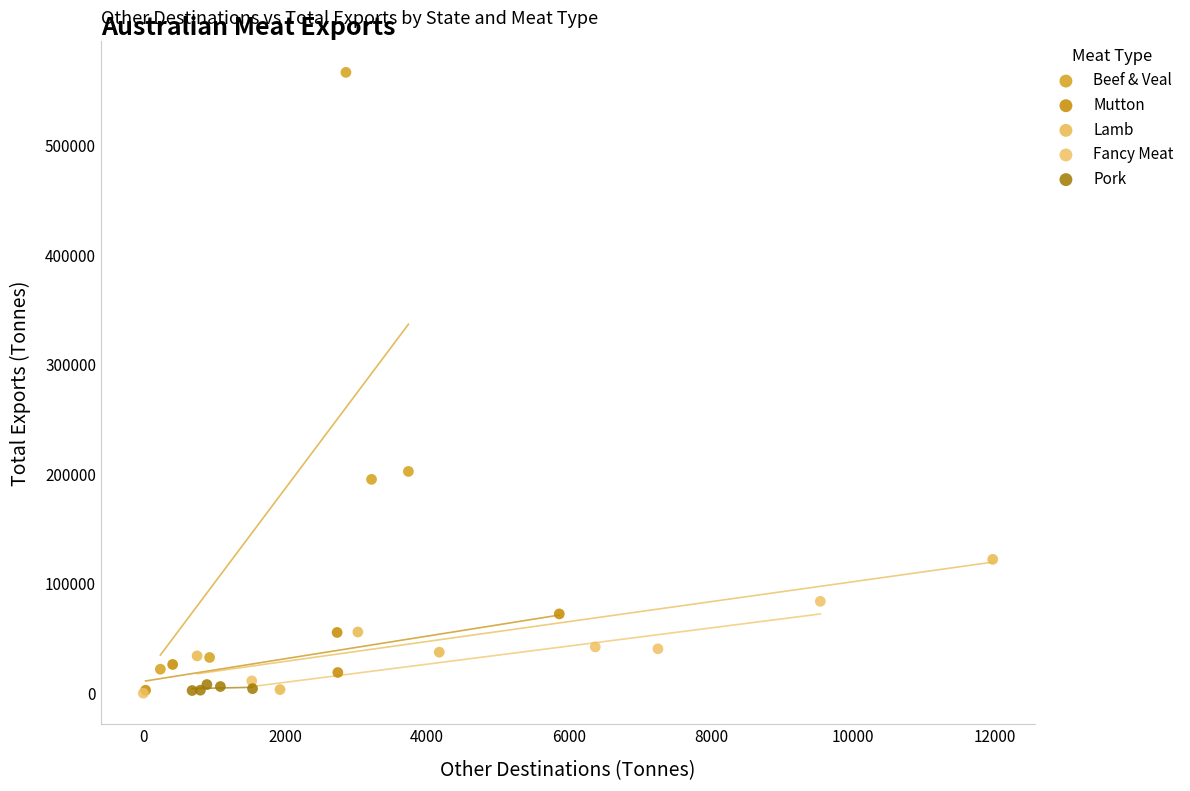

Which series reaches the maximum Y coordinate?

Beef & Veal